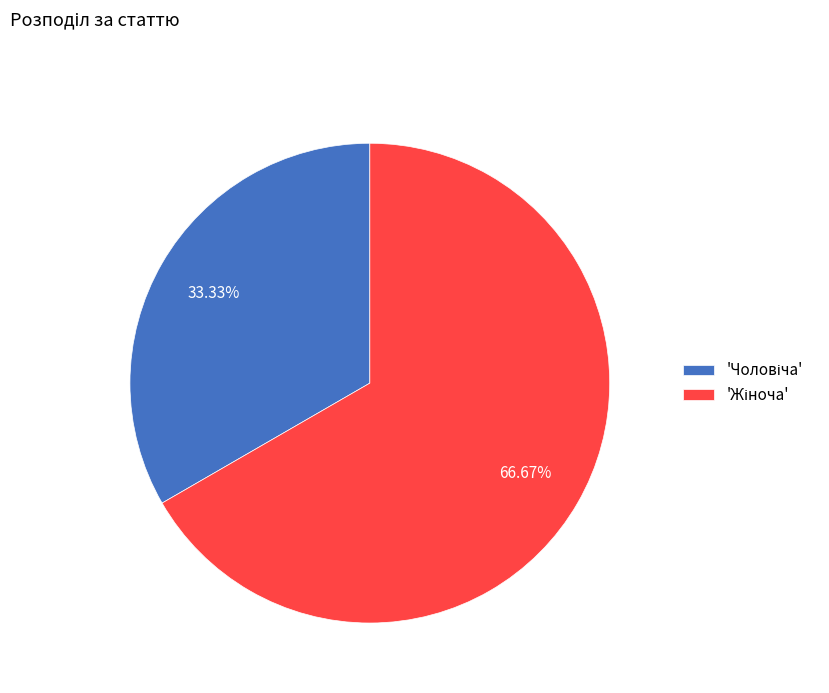

Is there any slice that represents more than half of the pie?

Yes